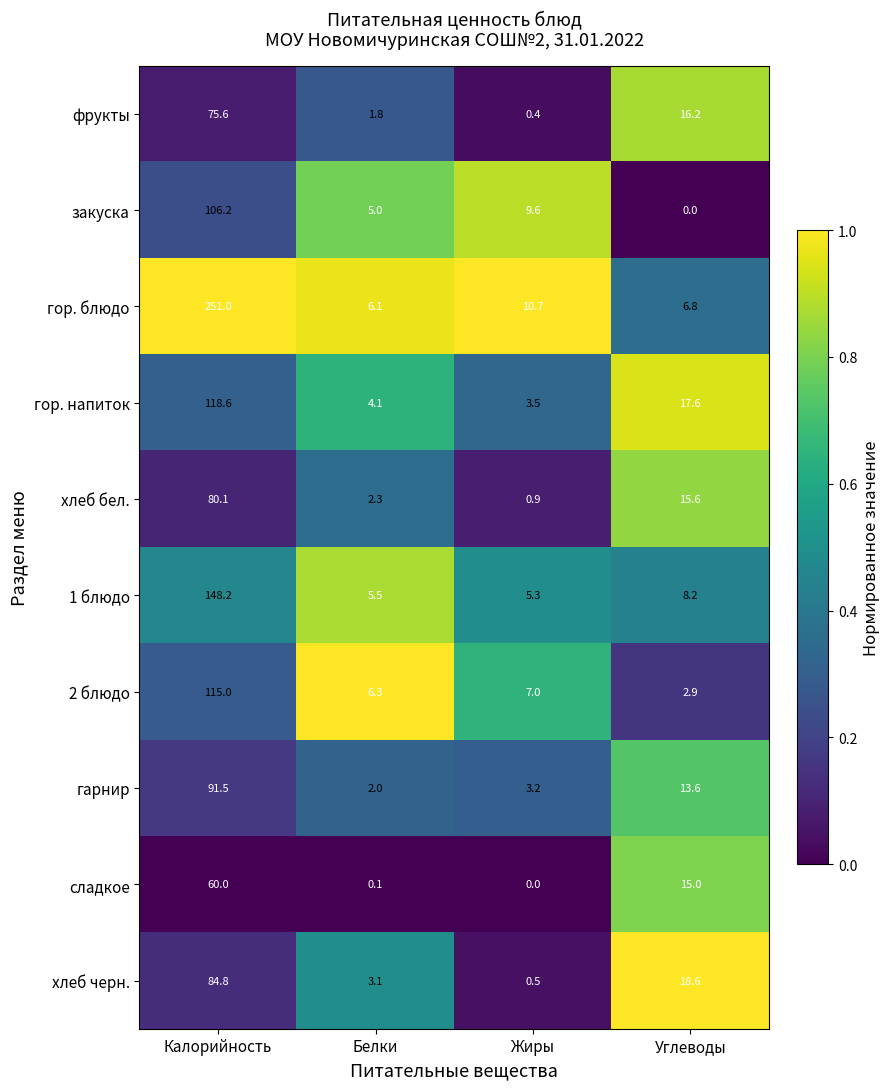

Which series has the largest total across all categories?

гор. блюдо